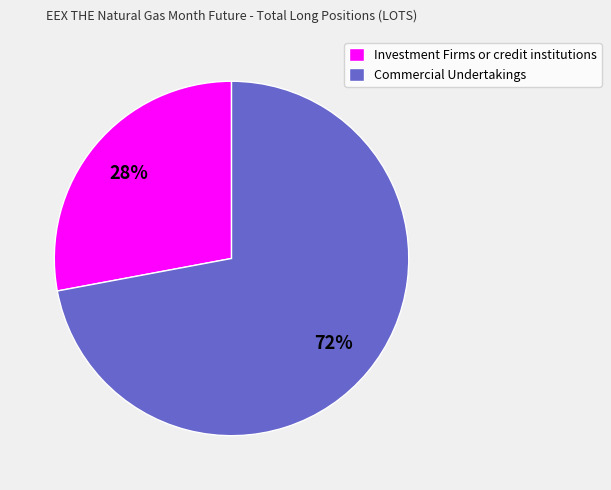

To the nearest percent, what portion does Commercial Undertakings represent?

72%